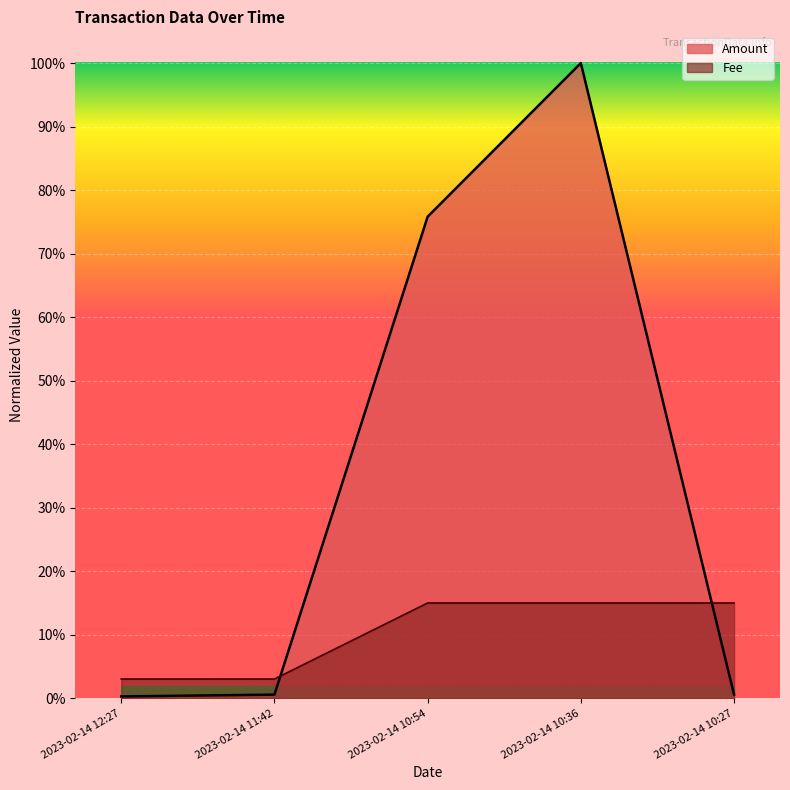

Rank the series by their maximum value, from highest to lowest.

Amount, Fee